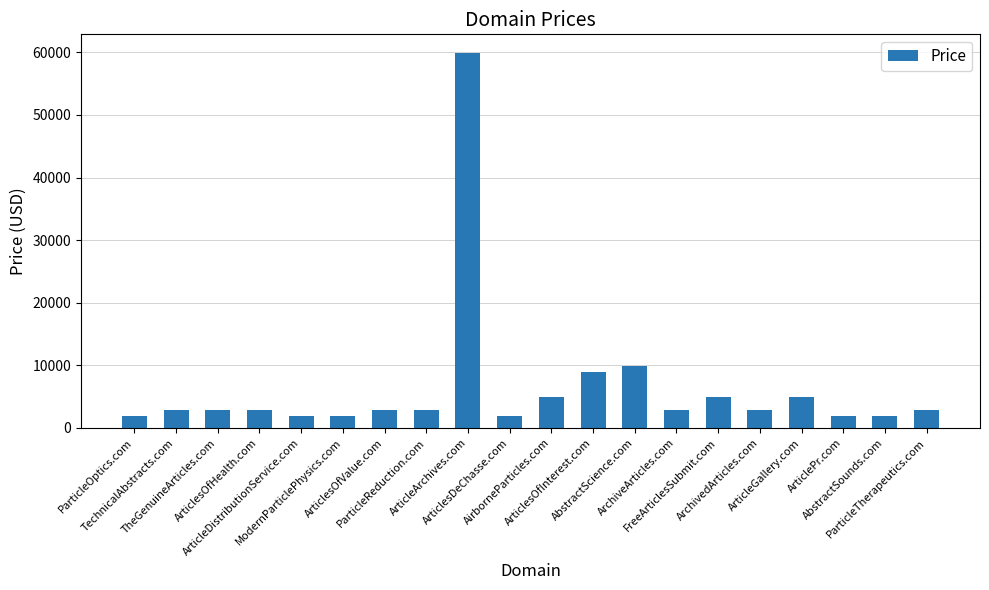

What is the value of the 14th bar from the left?

2888